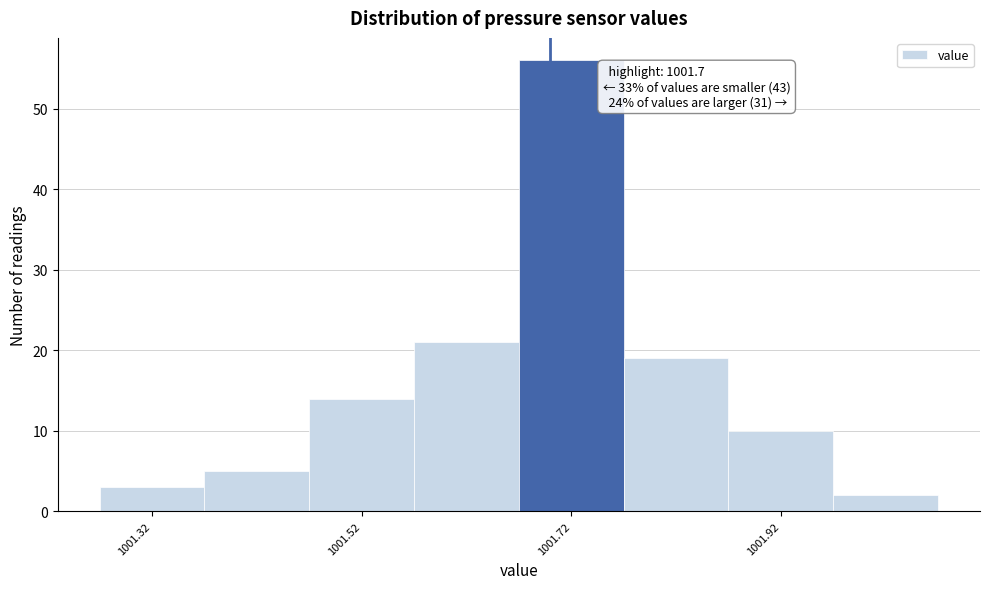

Which range on the x-axis has the tallest bar?

1001.67 to 1001.77